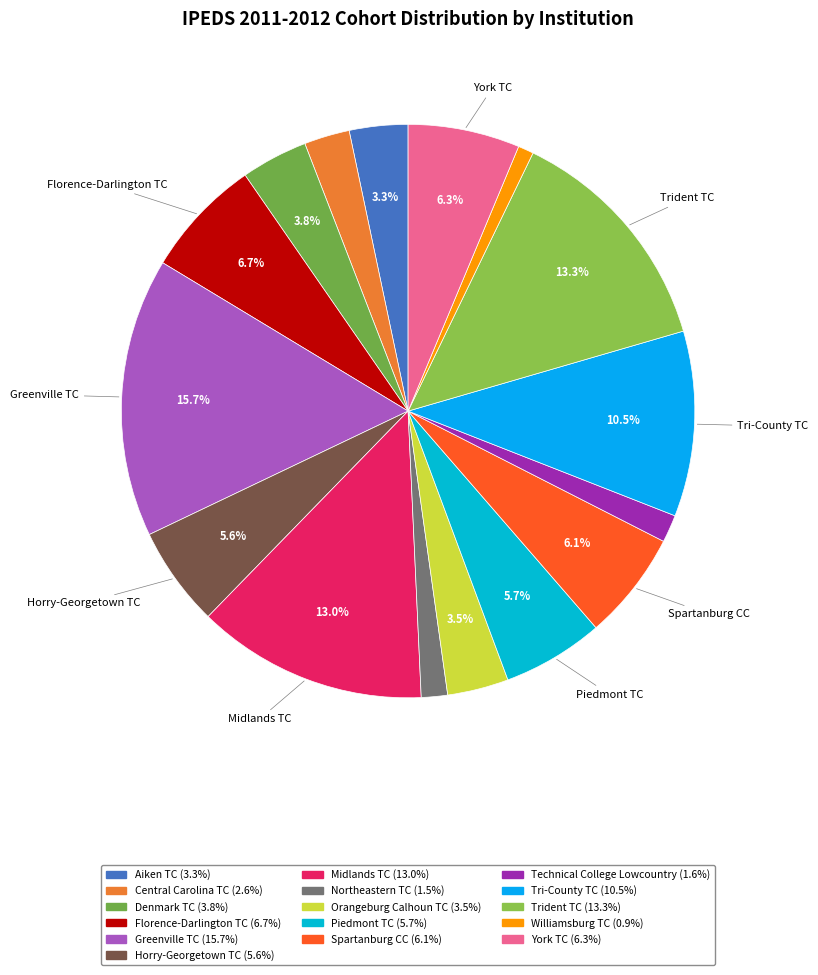

To the nearest percent, what is the difference between the largest and smallest slice percentages?

15%